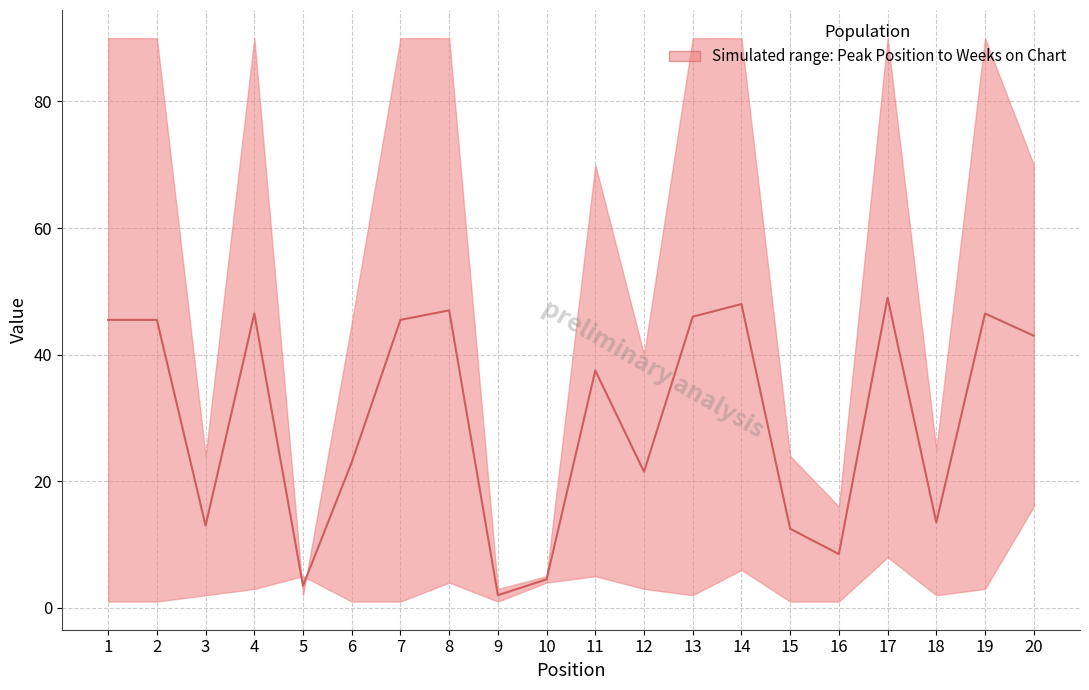

Reading right to left, what are all the values shown in this chart?

20=43.0	19=46.5	18=13.5	17=49.0	16=8.5	15=12.5	14=48.0	13=46.0	12=21.5	11=37.5	10=4.5	9=2.0	8=47.0	7=45.5	6=23.0	5=3.5	4=46.5	3=13.0	2=45.5	1=45.5